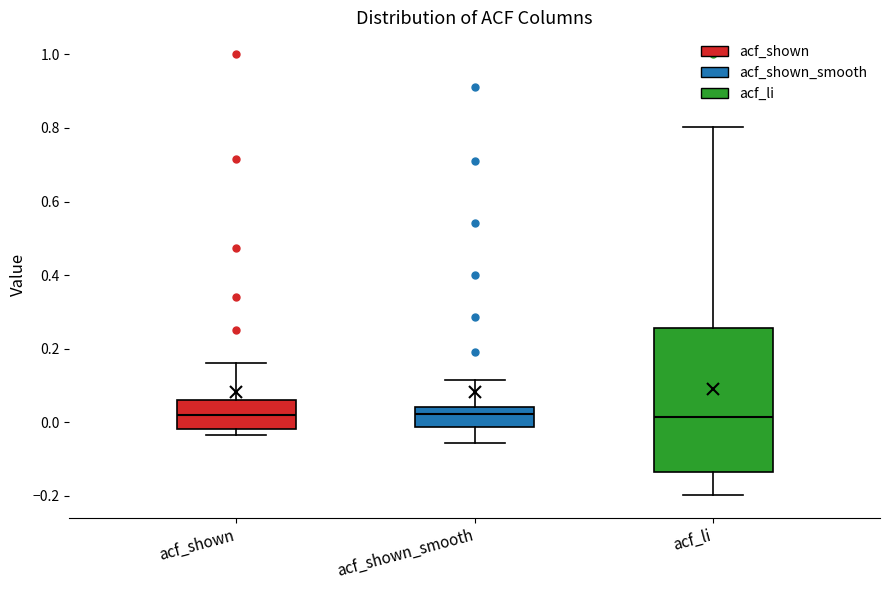

Reading left to right, transcribe this box plot: for each box, give where its median line is, the range the box spans, and where its two whiskers end, as read against the y-axis. The values are not printed on the chart, so give them approximately, as read against the axis.

acf_shown: median 0.02, box -0.02 to 0.06, whiskers -0.04 to 0.16
acf_shown_smooth: median 0.02, box -0.02 to 0.04, whiskers -0.06 to 0.12
acf_li: median 0.02, box -0.14 to 0.26, whiskers -0.20 to 0.80